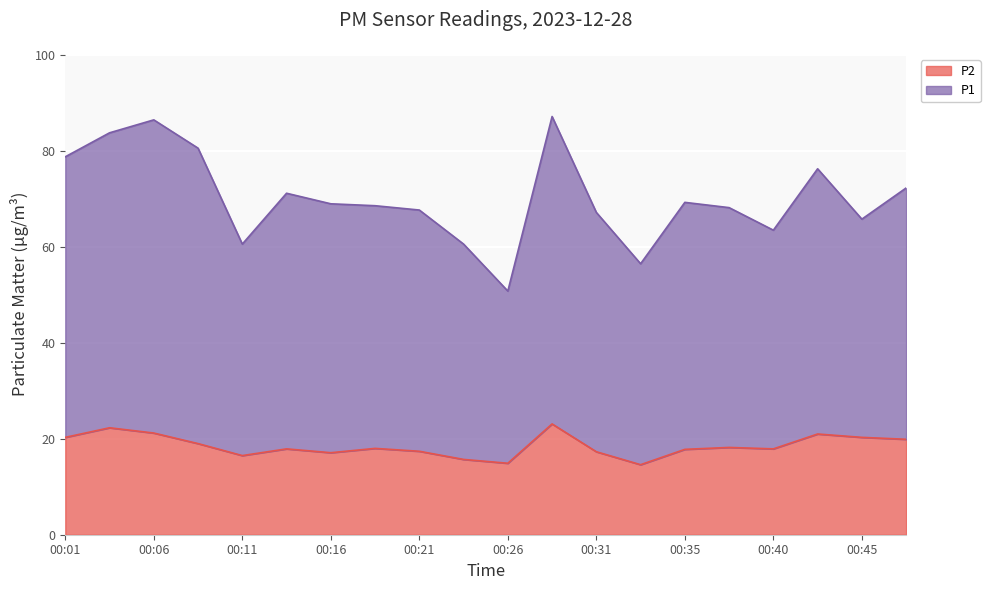

True or false: P2 has a value of 9.7 at 00:23.

False